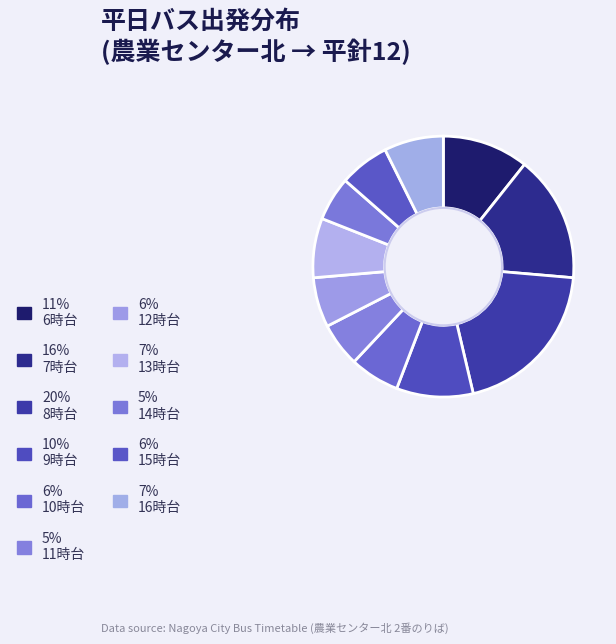

Count the number of slices in the pie.

11